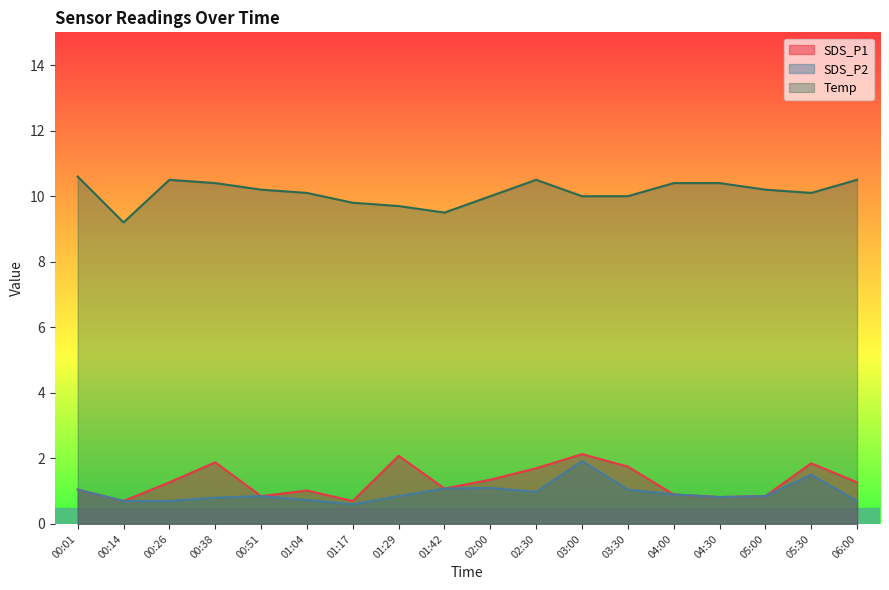

How many lines are shown in the chart?

3